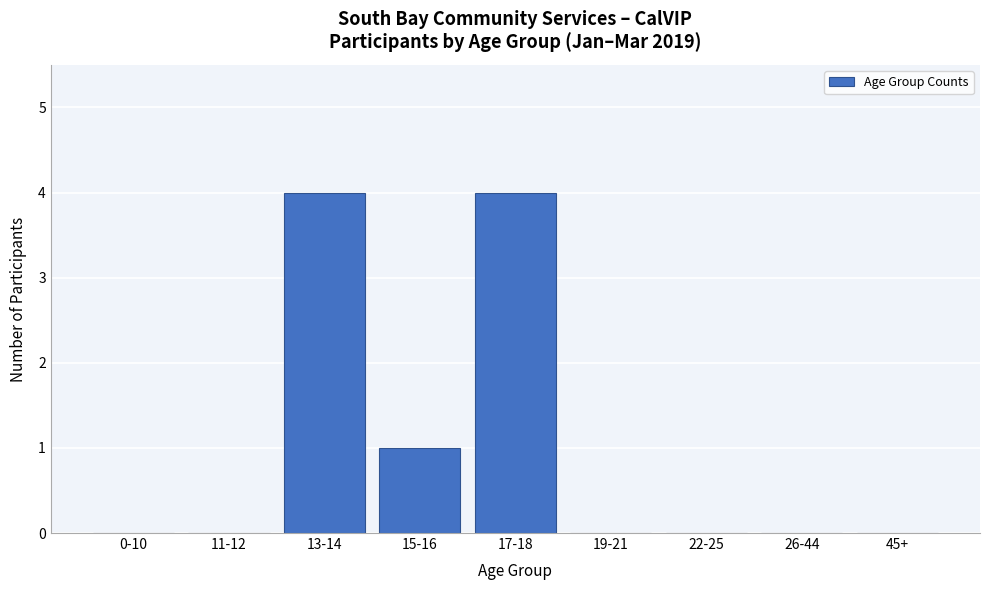

Reading left to right, what are all the values shown in this chart?

0-10=0	11-12=0	13-14=4	15-16=1	17-18=4	19-21=0	22-25=0	26-44=0	45+=0